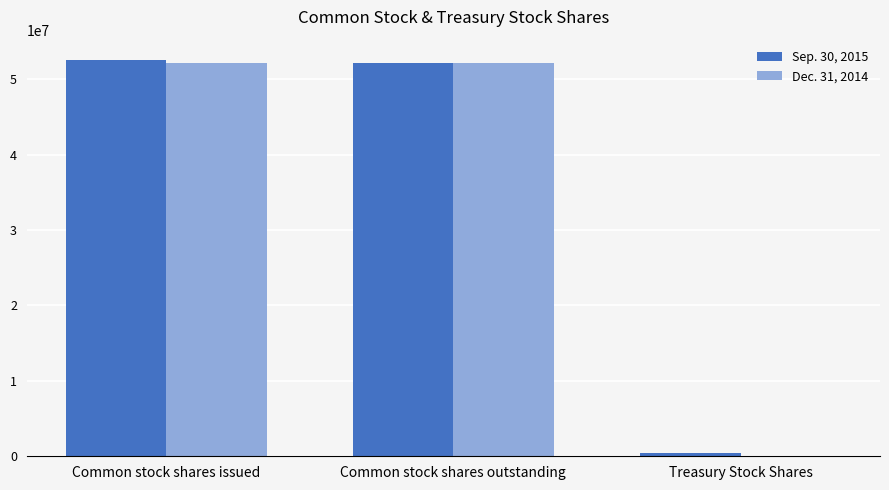

The value of Dec. 31, 2014 at Common stock shares issued is 52083859. True or false?

True